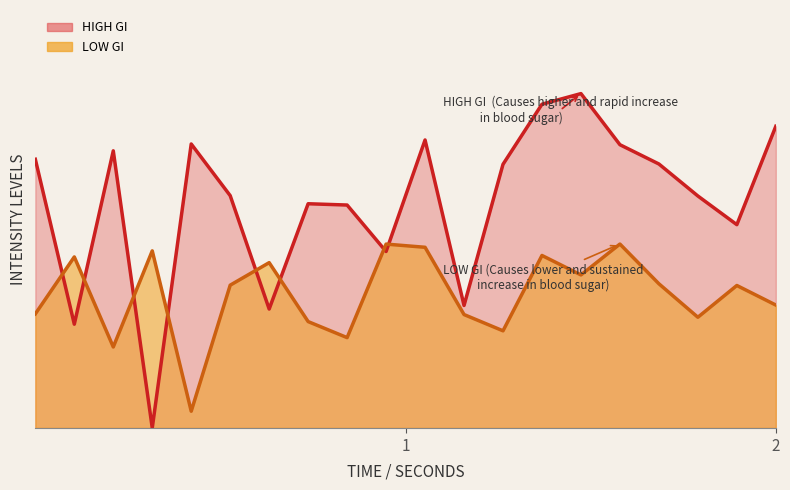

Count the number of data series in this chart.

2